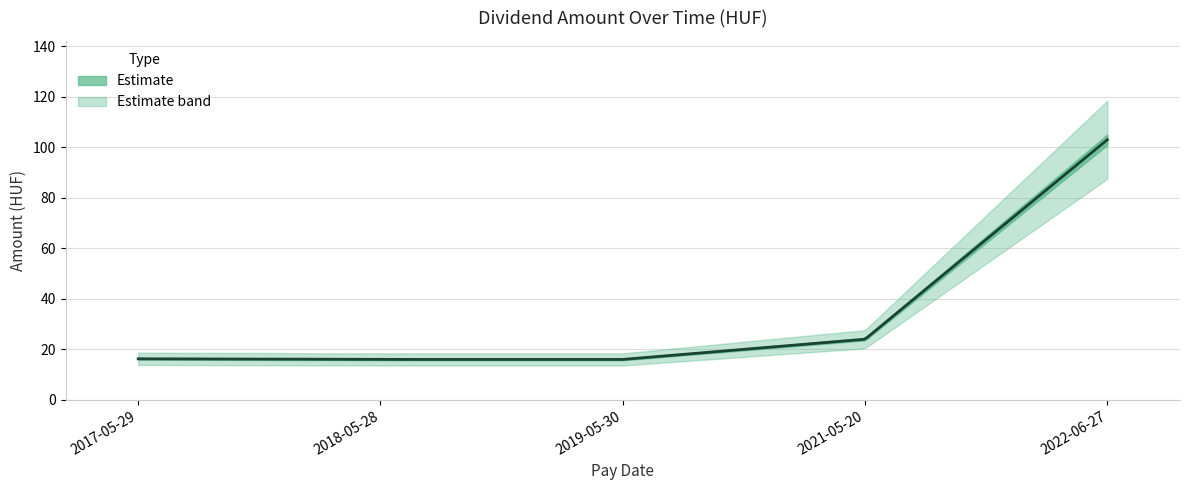

Where is the data nearest to the value 59?

2021-05-20